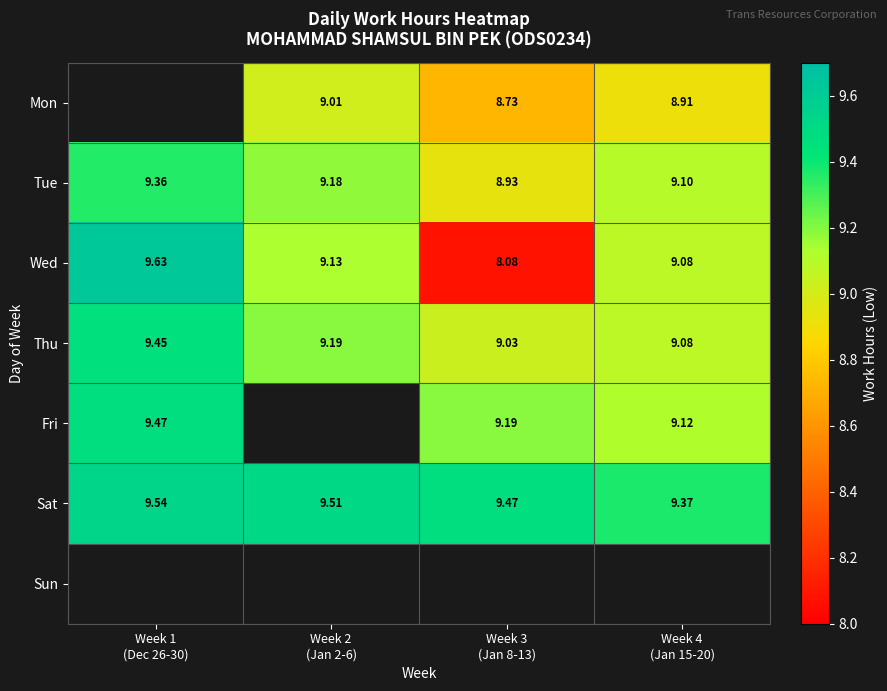

Which series has the widest spread of values?

Wed